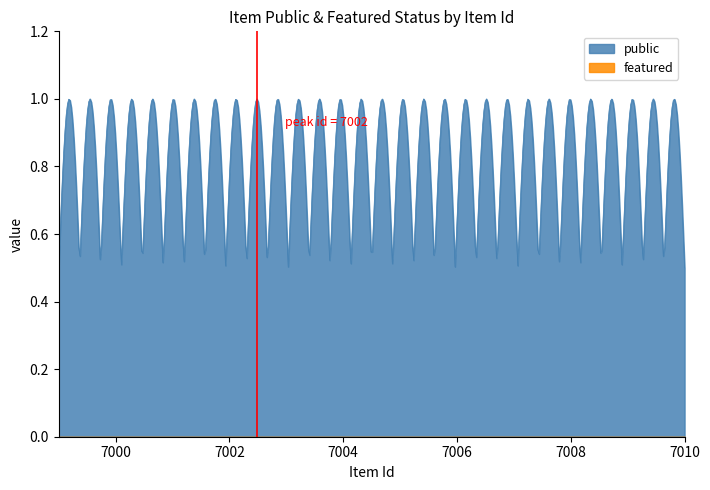

At 7006, list the series in order from largest to smallest.

public, featured